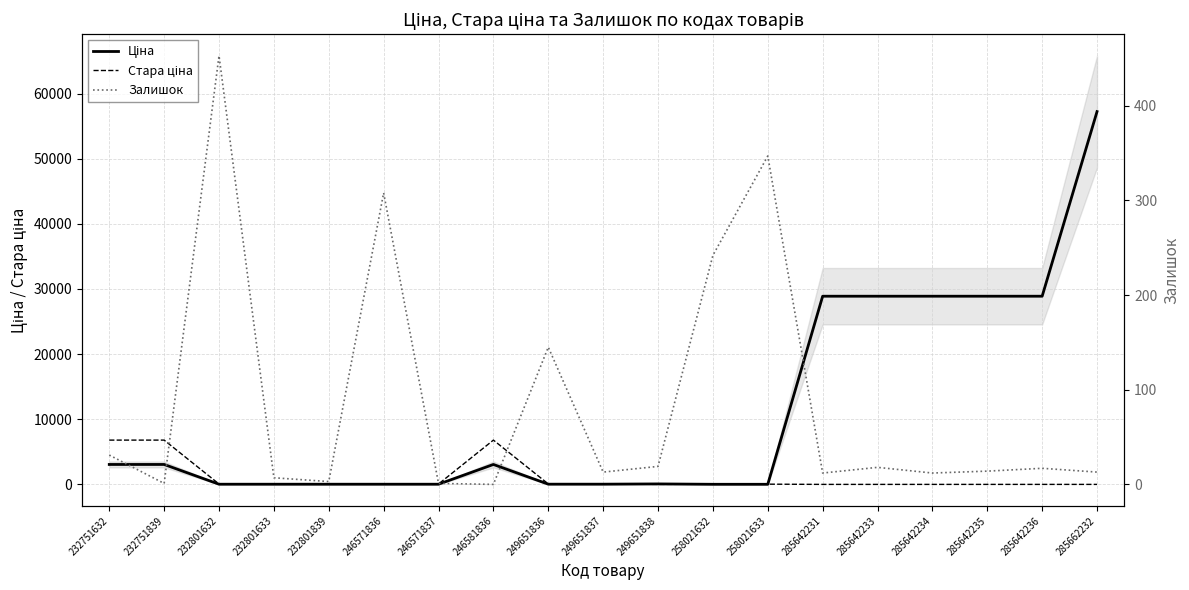

Reading left to right, transcribe all the data shown in this chart.

Ціна: 3059.7	3059.7	26.7	26.7	26.7	26.7	26.7	3059.7	32.4	32.4	72.0	15.4	15.4	28890.3	28890.3	28890.3	28890.3	28890.3	57235.5
Стара ціна: 6799.2	6799.2	59.4	59.4	59.4	59.4	59.4	6799.2	72.0	72.0	0.0	34.3	34.3	0.0	0.0	0.0	0.0	0.0	0.0
Залишок: 31.0	1.0	453.0	7.0	3.0	308.0	1.0	0.0	145.0	13.0	19.0	242.0	347.0	12.0	18.0	12.0	14.0	17.0	13.0